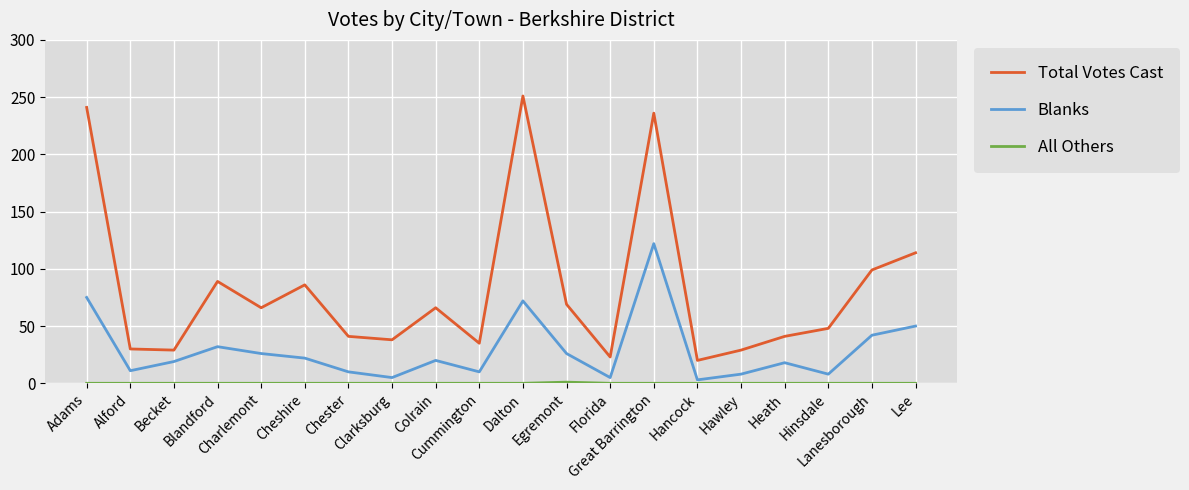

Where does the Blanks series first go above 20?

Adams